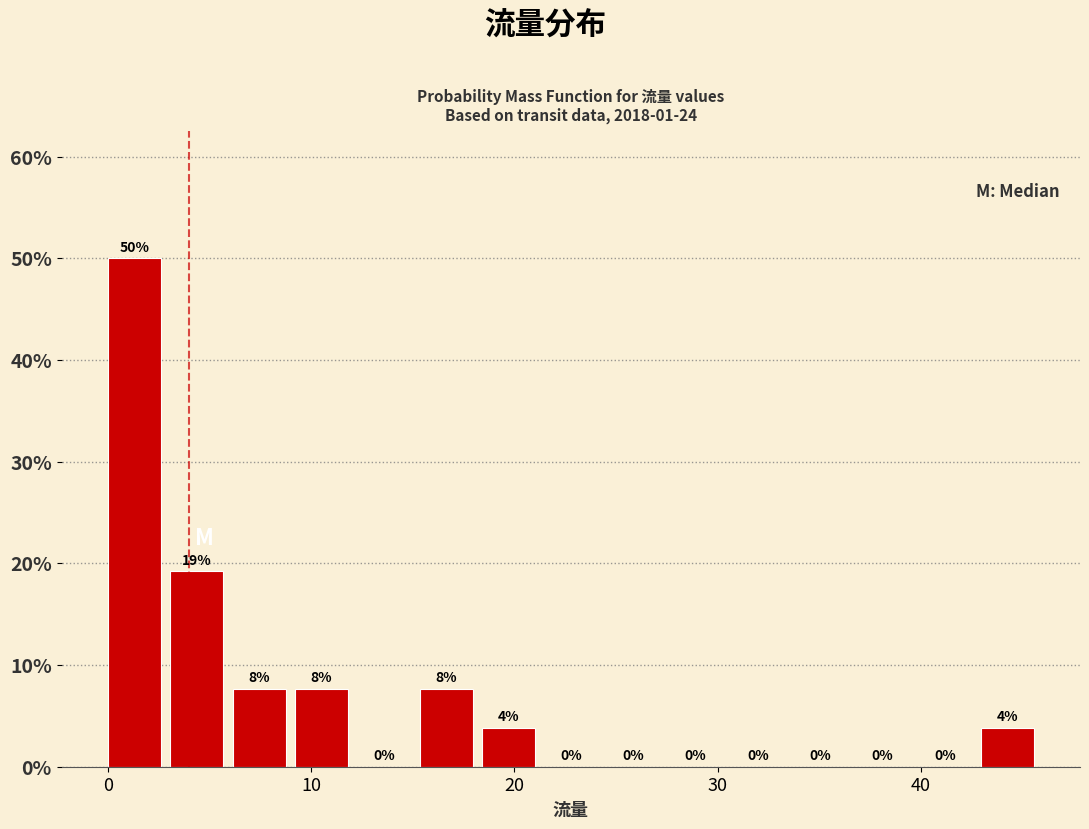

Read against the x-axis, roughly where is the centre of the tallest bar?

1